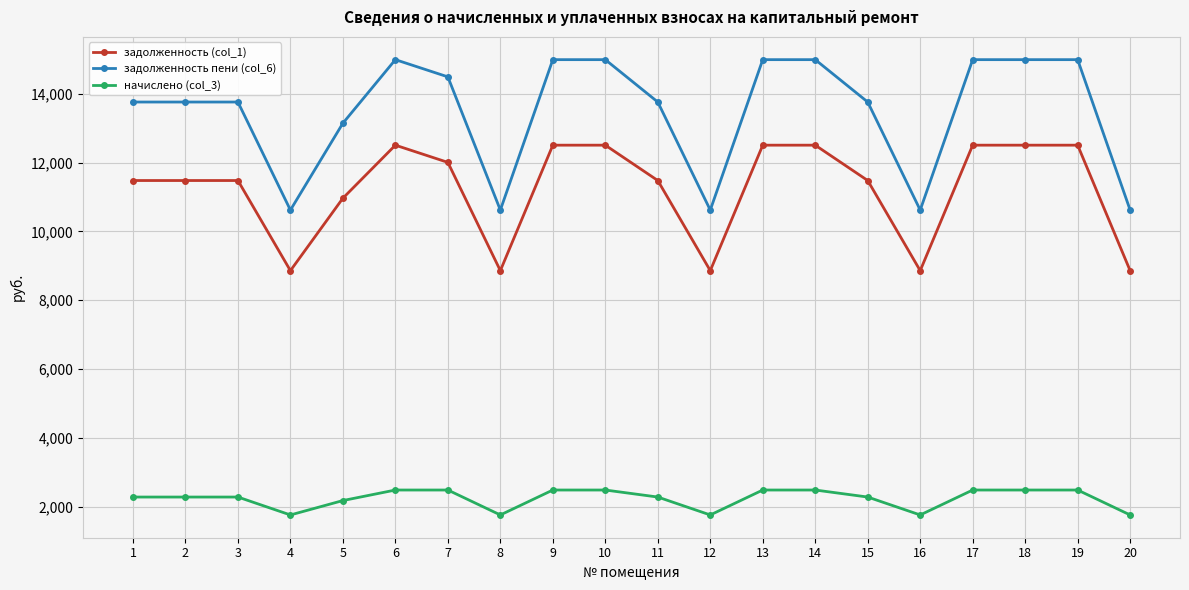

True or false: начислено (col_3) and задолженность пени (col_6) cross at least once.

False